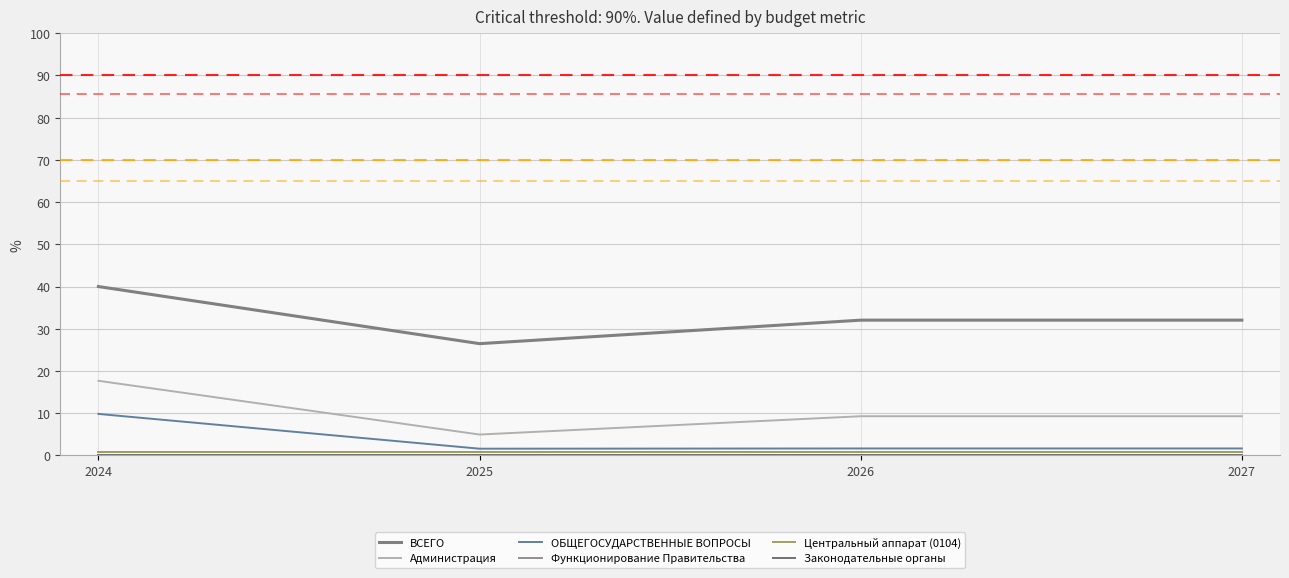

Does the chart display data point markers on the line(s)?

No